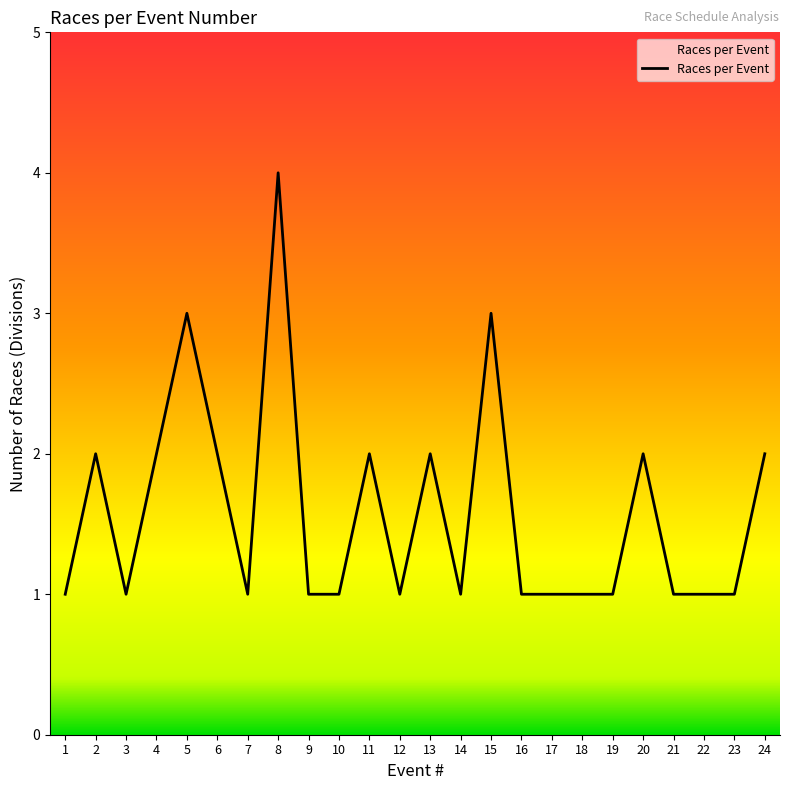

Reading left to right, what are all the values shown in this chart?

1	2	1	2	3	2	1	4	1	1	2	1	2	1	3	1	1	1	1	2	1	1	1	2